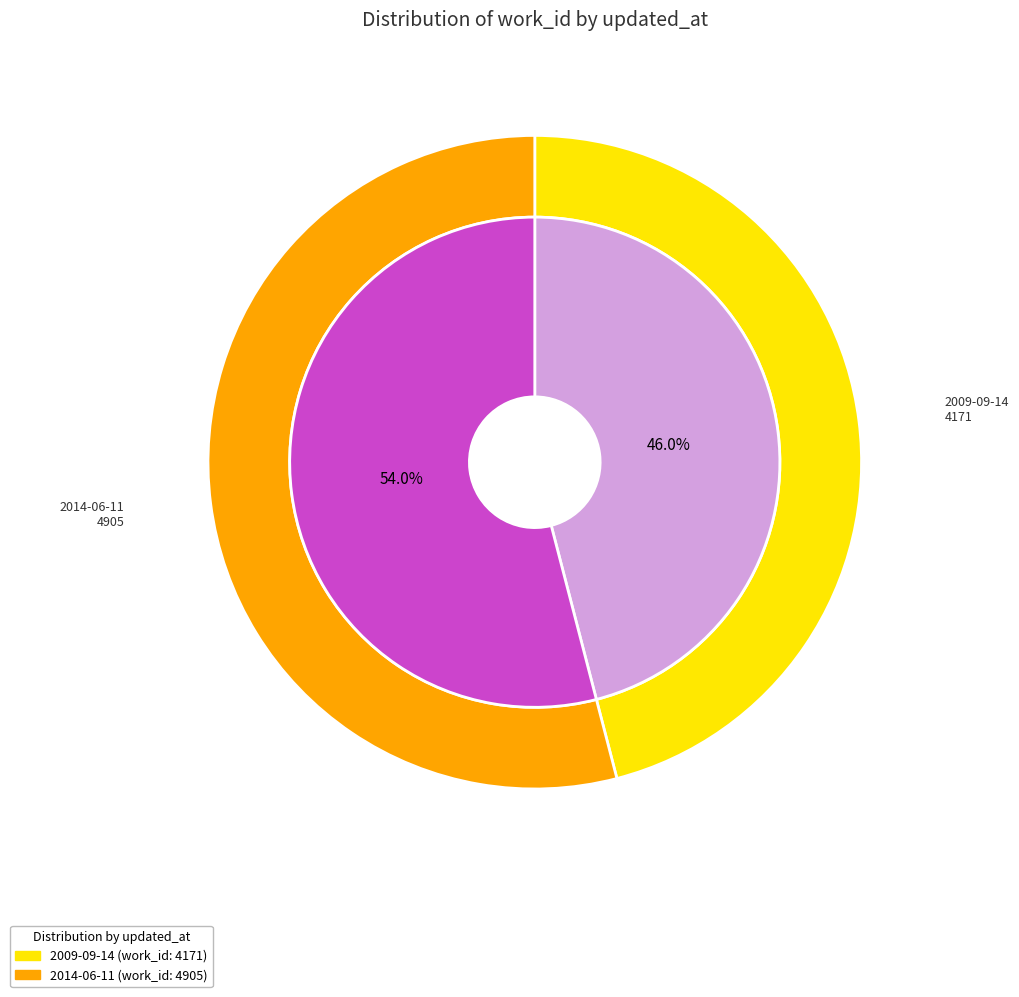

Is there any slice that represents more than half of the pie?

Yes